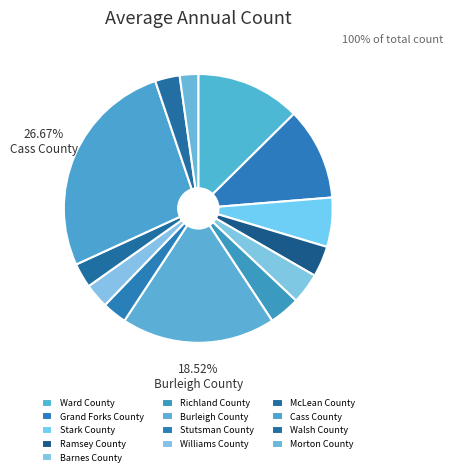

Approximately how many times larger is the value at Cass County compared to Grand Forks County?

2.4